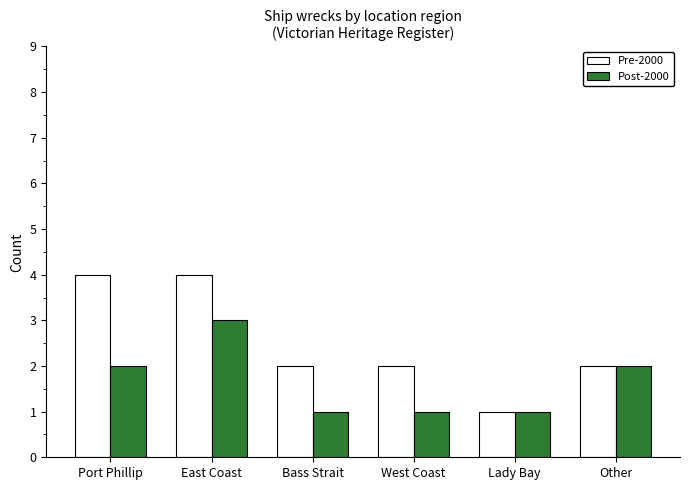

Which series has the widest spread of values?

Pre-2000